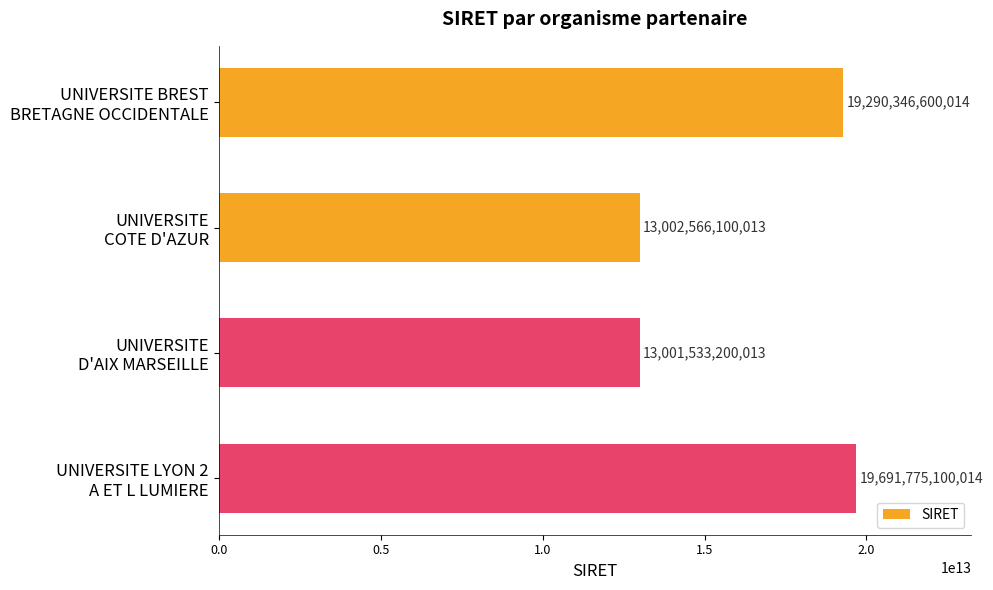

What is the difference between the maximum and minimum values?

6690241900001